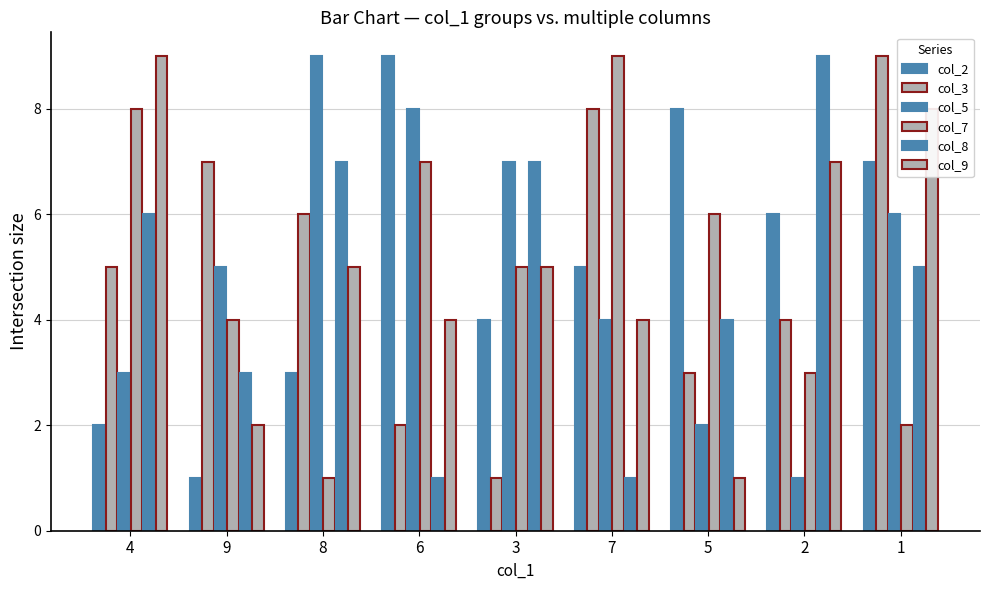

Which series has the largest range (max minus min)?

col_2